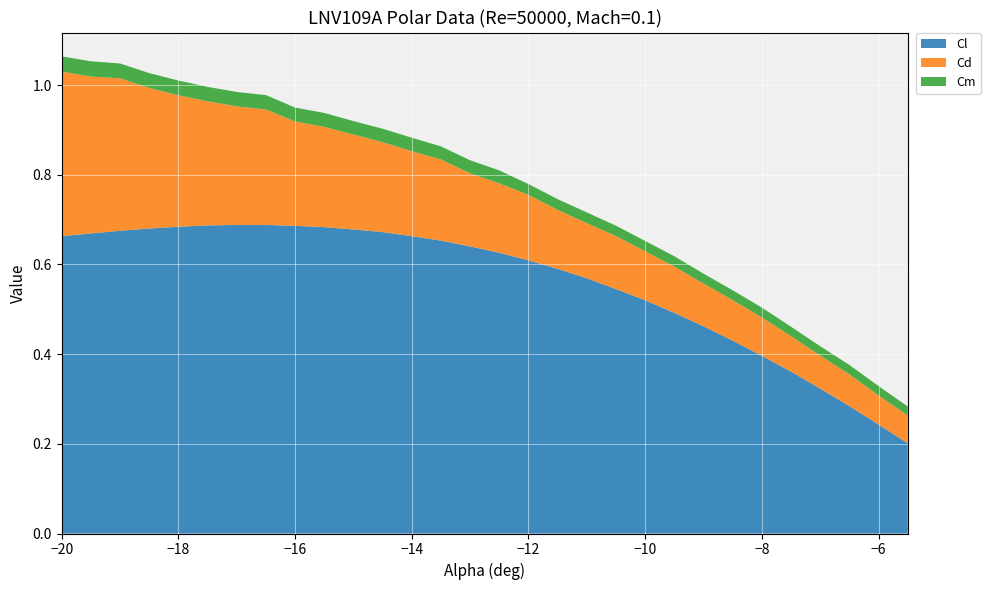

The Cl series shows 0.2 at −16. True or false?

False